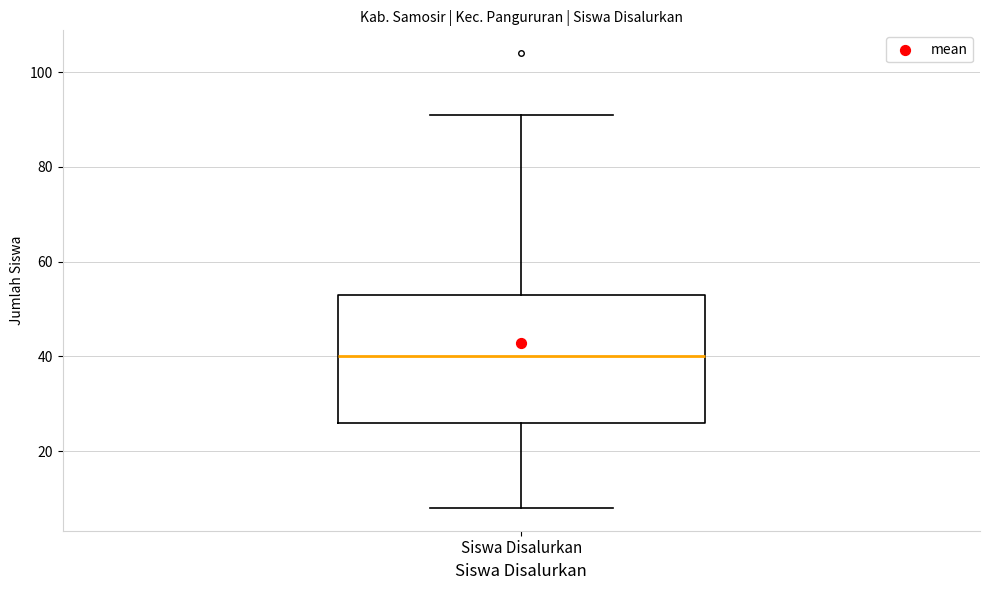

Read this box plot against the y-axis: the position of the median line, the range covered by the box, and the ends of both whiskers. The values are not printed on the chart, so give them approximately, as read against the axis.

median 40, box 26 to 54, whiskers 8 to 92